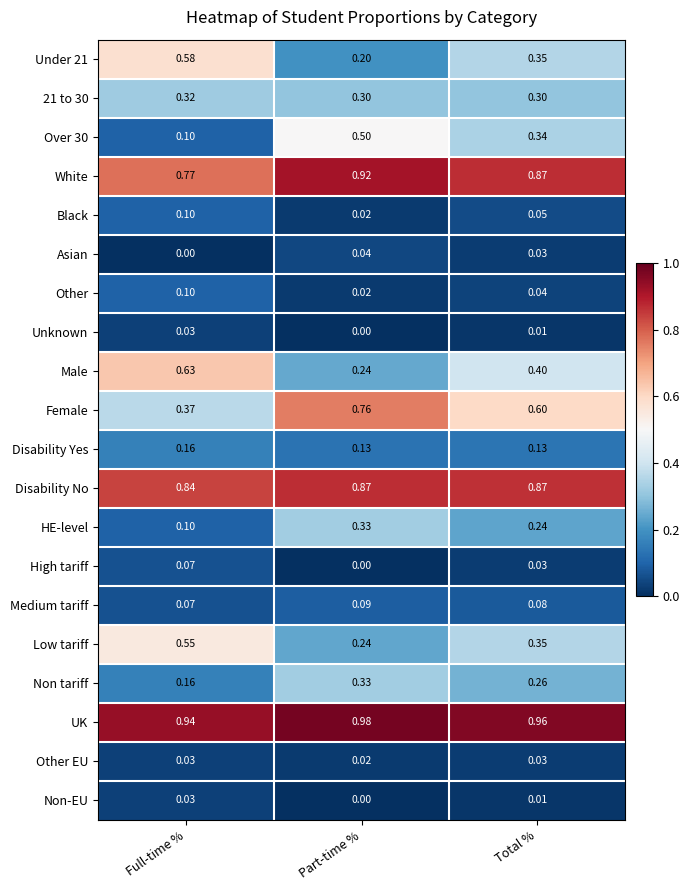

Rank the categories by Other value from lowest to highest.

Part-time %, Total %, Full-time %